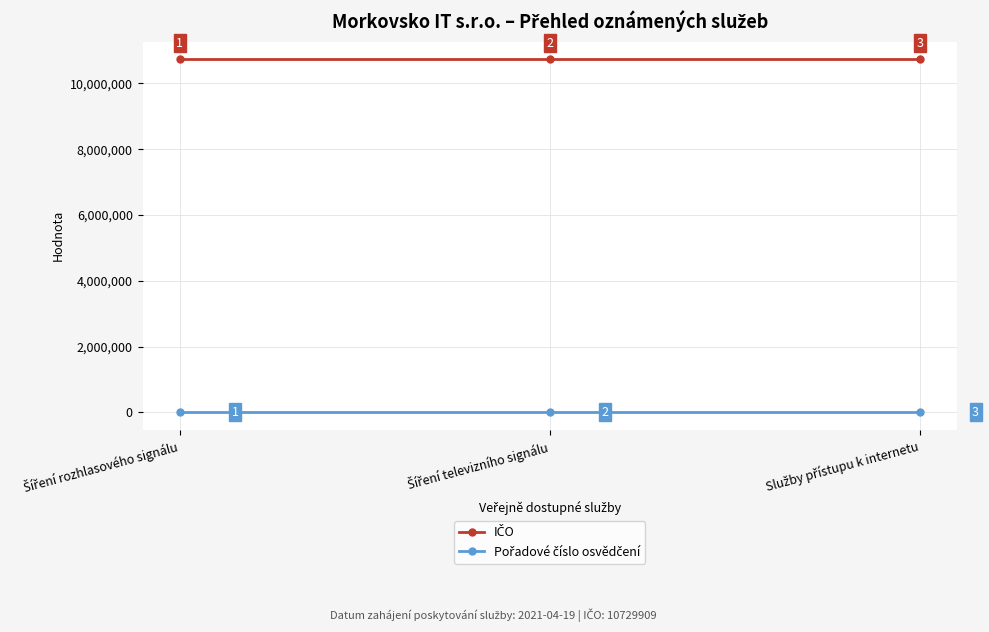

What is the minimum value shown in the chart?

4736